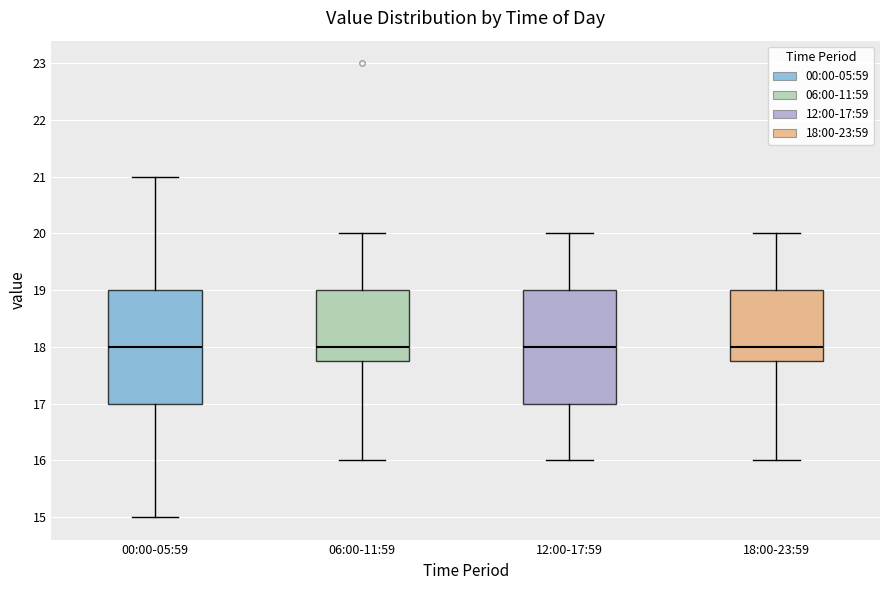

Reading left to right, read every box against the y-axis: the position of its median line, the range the box covers, and the ends of its whiskers. The values are not printed on the chart, so give them approximately, as read against the axis.

00:00-05:59: median 18.0, box 17.0 to 19.0, whiskers 15.0 to 21.0
06:00-11:59: median 18.0, box 17.8 to 19.0, whiskers 16.0 to 20.0
12:00-17:59: median 18.0, box 17.0 to 19.0, whiskers 16.0 to 20.0
18:00-23:59: median 18.0, box 17.8 to 19.0, whiskers 16.0 to 20.0